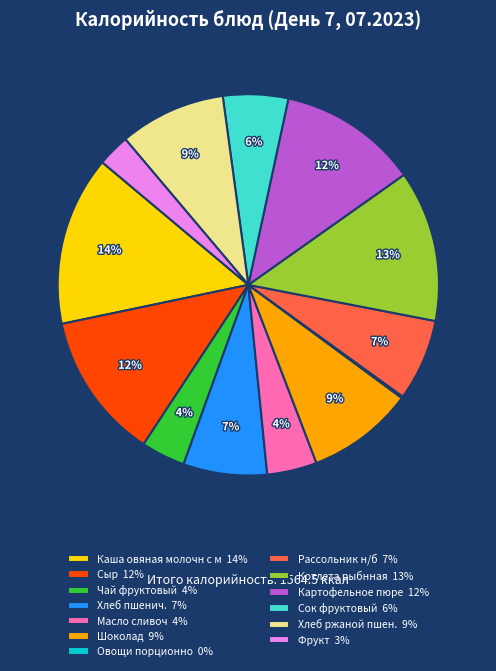

To the nearest percent, what is the average slice percentage?

8%